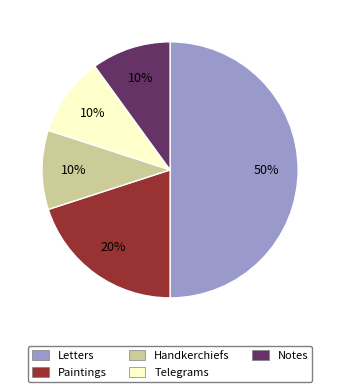

Between Handkerchiefs and Paintings, which is larger?

Paintings